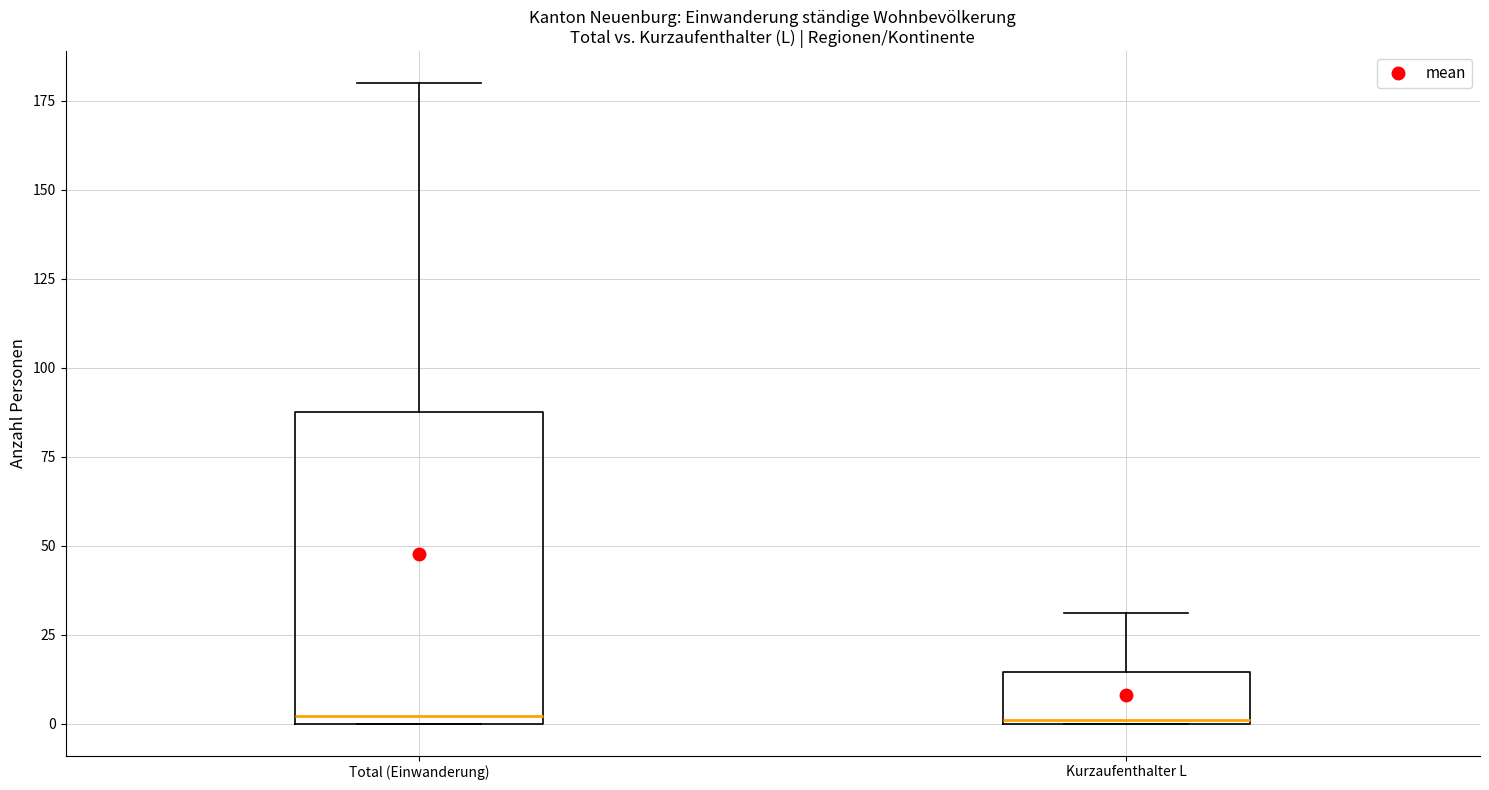

Reading left to right, transcribe this box plot: for each box, give where its median line is, the range the box spans, and where its two whiskers end, as read against the y-axis. The values are not printed on the chart, so give them approximately, as read against the axis.

Total (Einwanderung): median 0 (just above the box's lower edge), box 0 to 90, whiskers 0 to 180
Kurzaufenthalter L: median 0, box 0 to 15, whiskers 0 to 30